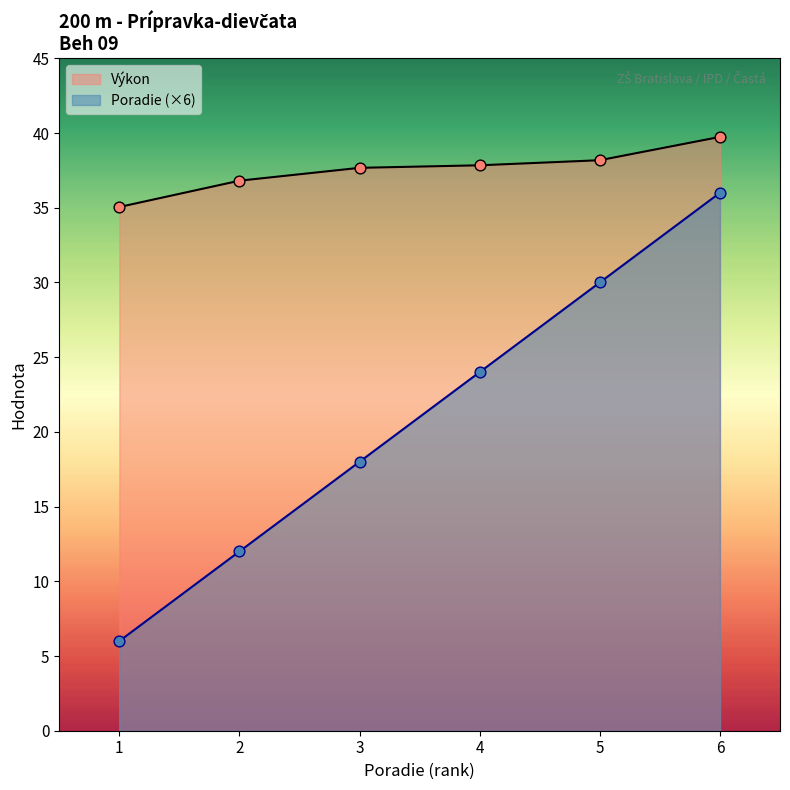

Which series contains the lowest Y value?

Poradie